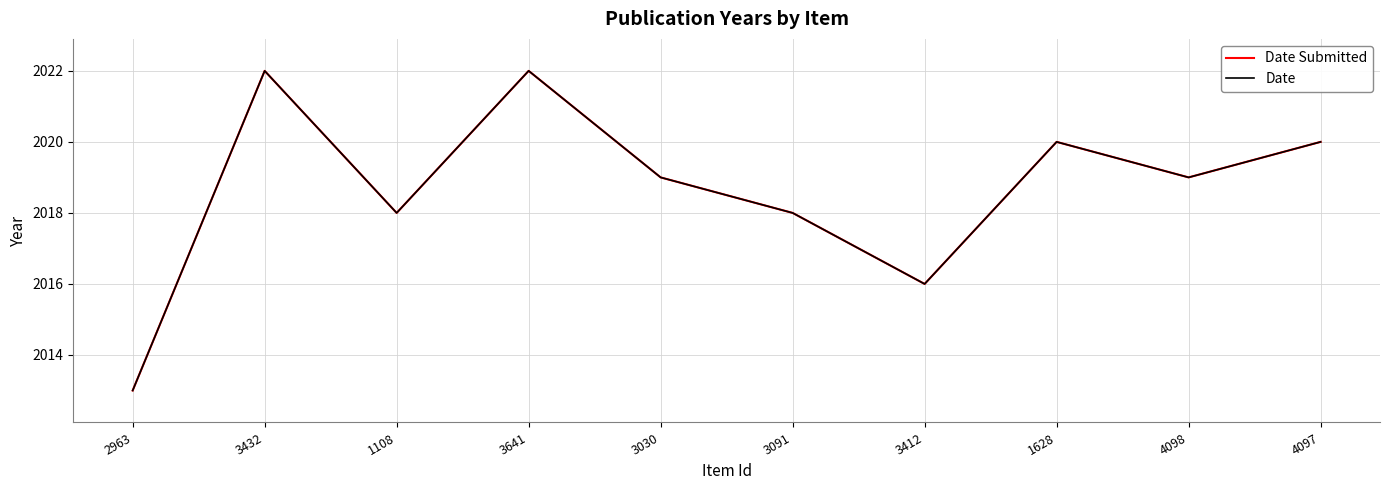

Does the chart have visible grid lines?

Yes